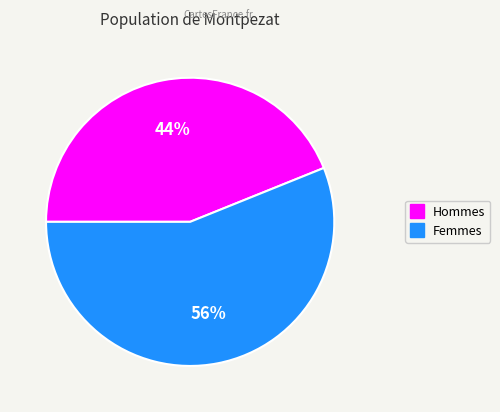

Does any single category account for the majority?

Yes